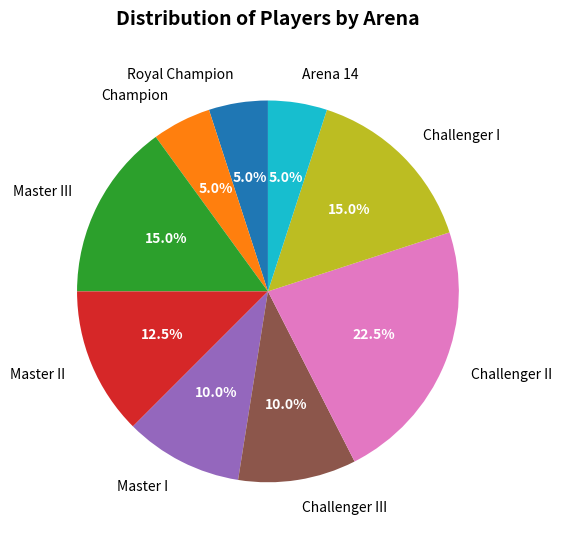

What percentage do Challenger III and Arena 14 together represent?

15.0%